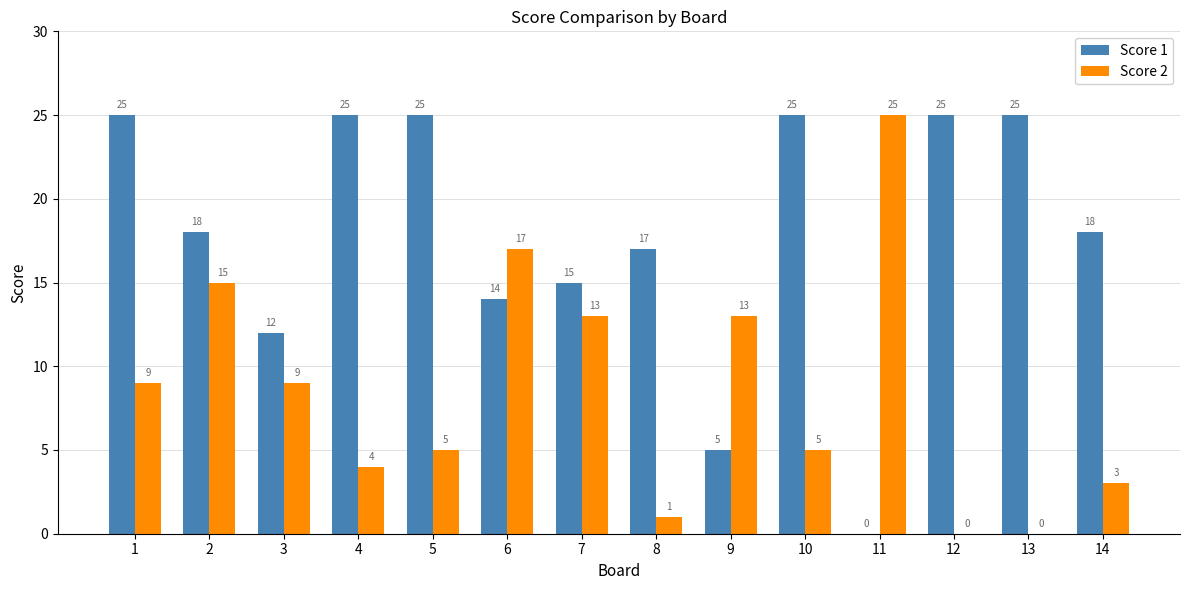

At which label does Score 2 reach its peak?

11